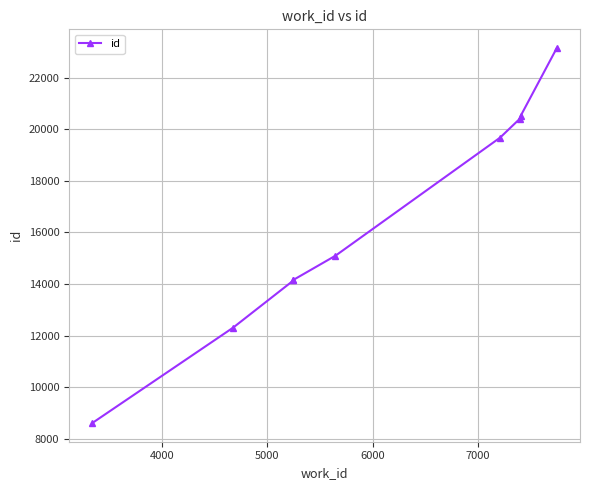

How many categories are shown in the chart?

9